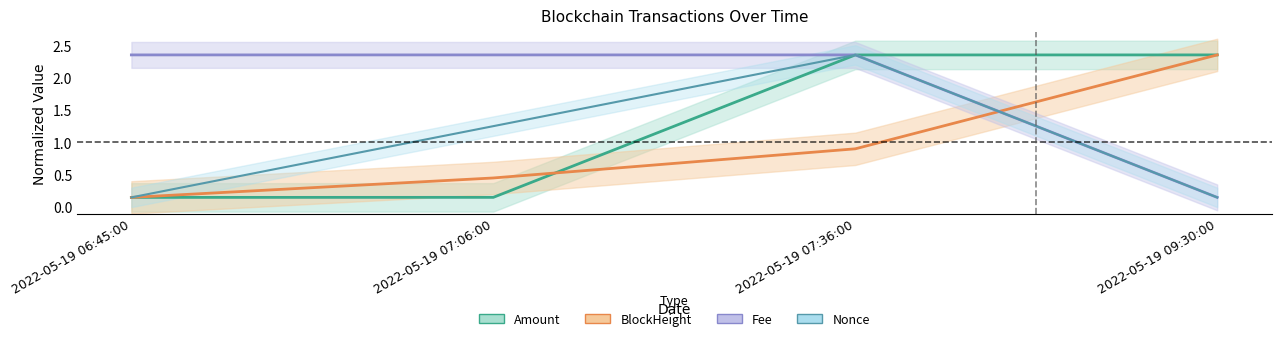

What is the difference between the maximum and minimum values in the Fee series?

2.2